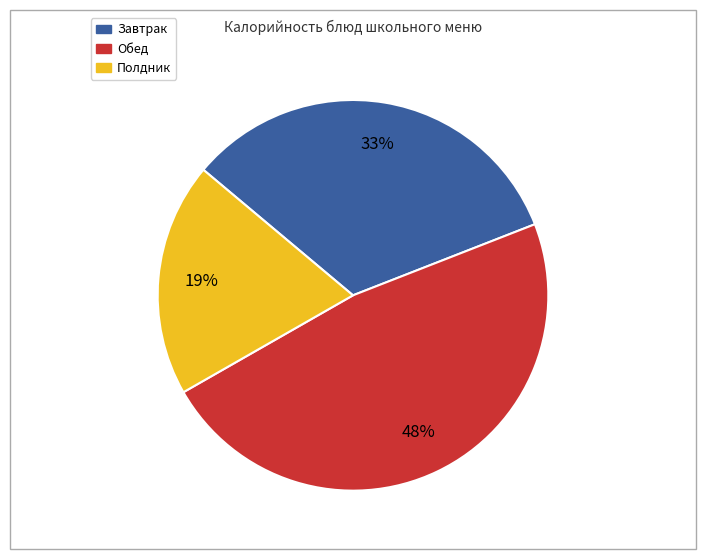

Which category has the smallest portion of the pie?

Полдник